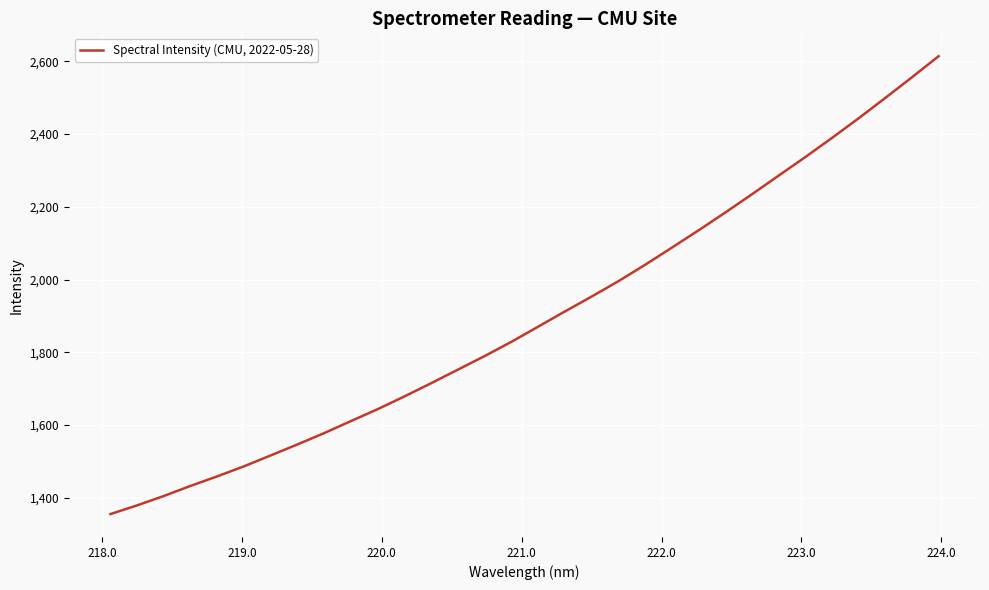

What is the difference between the maximum and minimum values?

1259.1